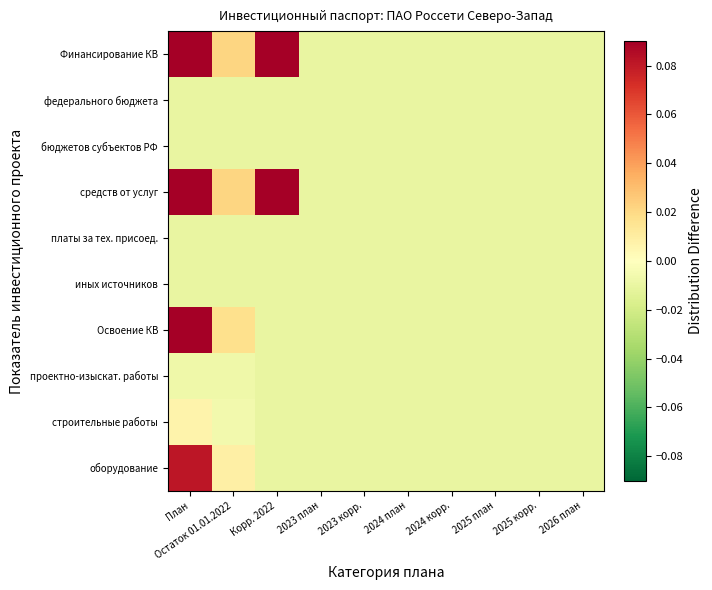

Reading left to right, extract all data points from this chart.

Финансирование КВ: План=0.2	Остаток 01.01.2022=0.0	Корр. 2022=0.1	2023 план=-0.0	2023 корр.=-0.0	2024 план=-0.0	2024 корр.=-0.0	2025 план=-0.0	2025 корр.=-0.0	2026 план=-0.0
федерального бюджета: План=-0.0	Остаток 01.01.2022=-0.0	Корр. 2022=-0.0	2023 план=-0.0	2023 корр.=-0.0	2024 план=-0.0	2024 корр.=-0.0	2025 план=-0.0	2025 корр.=-0.0	2026 план=-0.0
бюджетов субъектов РФ: План=-0.0	Остаток 01.01.2022=-0.0	Корр. 2022=-0.0	2023 план=-0.0	2023 корр.=-0.0	2024 план=-0.0	2024 корр.=-0.0	2025 план=-0.0	2025 корр.=-0.0	2026 план=-0.0
средств от услуг: План=0.2	Остаток 01.01.2022=0.0	Корр. 2022=0.1	2023 план=-0.0	2023 корр.=-0.0	2024 план=-0.0	2024 корр.=-0.0	2025 план=-0.0	2025 корр.=-0.0	2026 план=-0.0
платы за тех. присоед.: План=-0.0	Остаток 01.01.2022=-0.0	Корр. 2022=-0.0	2023 план=-0.0	2023 корр.=-0.0	2024 план=-0.0	2024 корр.=-0.0	2025 план=-0.0	2025 корр.=-0.0	2026 план=-0.0
иных источников: План=-0.0	Остаток 01.01.2022=-0.0	Корр. 2022=-0.0	2023 план=-0.0	2023 корр.=-0.0	2024 план=-0.0	2024 корр.=-0.0	2025 план=-0.0	2025 корр.=-0.0	2026 план=-0.0
Освоение КВ: План=0.1	Остаток 01.01.2022=0.0	Корр. 2022=-0.0	2023 план=-0.0	2023 корр.=-0.0	2024 план=-0.0	2024 корр.=-0.0	2025 план=-0.0	2025 корр.=-0.0	2026 план=-0.0
проектно-изыскат. работы: План=-0.0	Остаток 01.01.2022=-0.0	Корр. 2022=-0.0	2023 план=-0.0	2023 корр.=-0.0	2024 план=-0.0	2024 корр.=-0.0	2025 план=-0.0	2025 корр.=-0.0	2026 план=-0.0
строительные работы: План=0.0	Остаток 01.01.2022=-0.0	Корр. 2022=-0.0	2023 план=-0.0	2023 корр.=-0.0	2024 план=-0.0	2024 корр.=-0.0	2025 план=-0.0	2025 корр.=-0.0	2026 план=-0.0
оборудование: План=0.1	Остаток 01.01.2022=0.0	Корр. 2022=-0.0	2023 план=-0.0	2023 корр.=-0.0	2024 план=-0.0	2024 корр.=-0.0	2025 план=-0.0	2025 корр.=-0.0	2026 план=-0.0